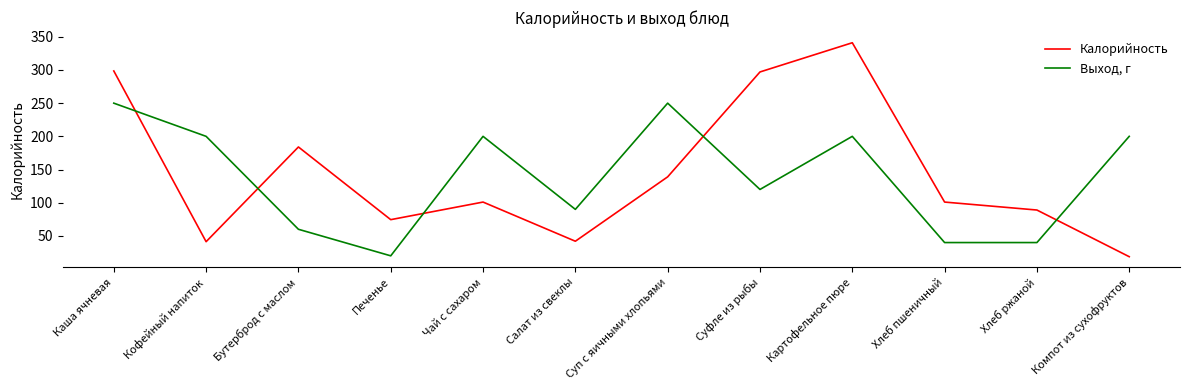

Which series has the largest range (max minus min)?

Калорийность